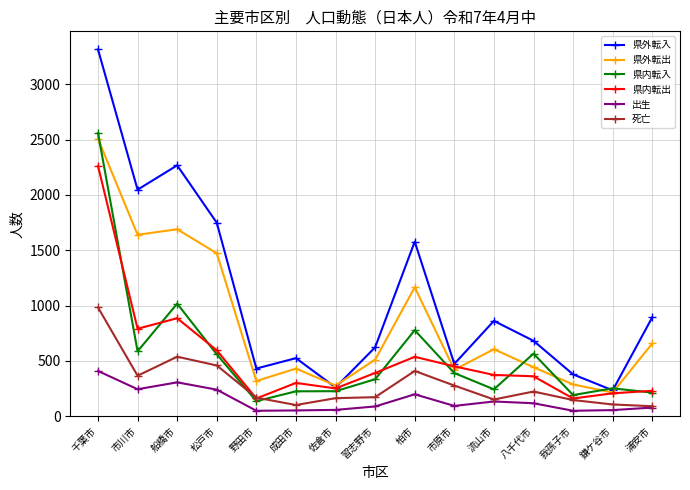

What is the difference between the highest and lowest values at 野田市?

382